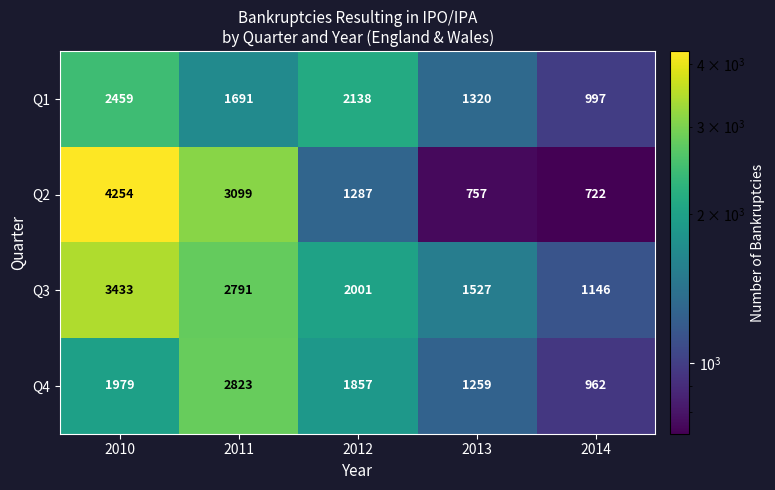

What is the difference between the maximum and minimum values in the Q4 series?

1861